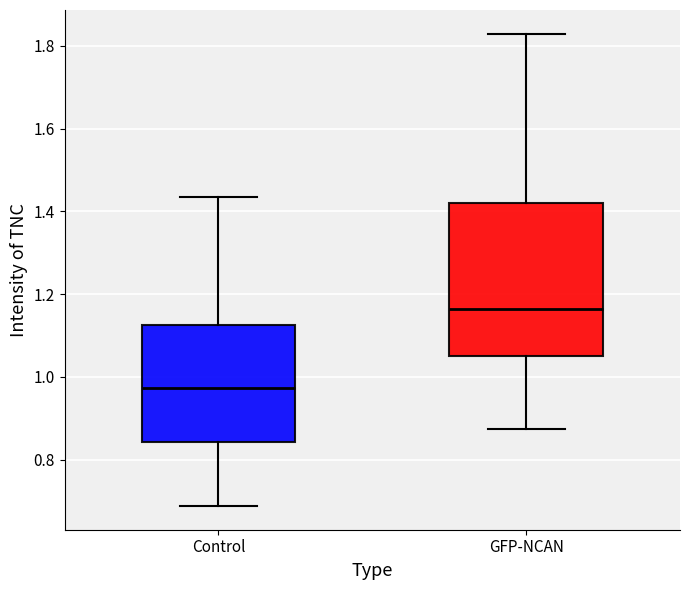

Reading left to right, read every box against the y-axis: the position of its median line, the range the box covers, and the ends of its whiskers. The values are not printed on the chart, so give them approximately, as read against the axis.

Control: median 0.98, box 0.84 to 1.12, whiskers 0.68 to 1.44
GFP-NCAN: median 1.16, box 1.06 to 1.42, whiskers 0.88 to 1.82